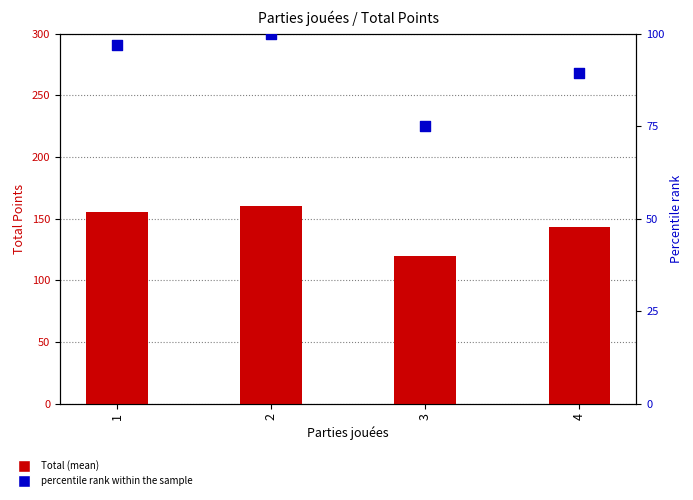

Which series has the largest total across all categories?

Total (mean)